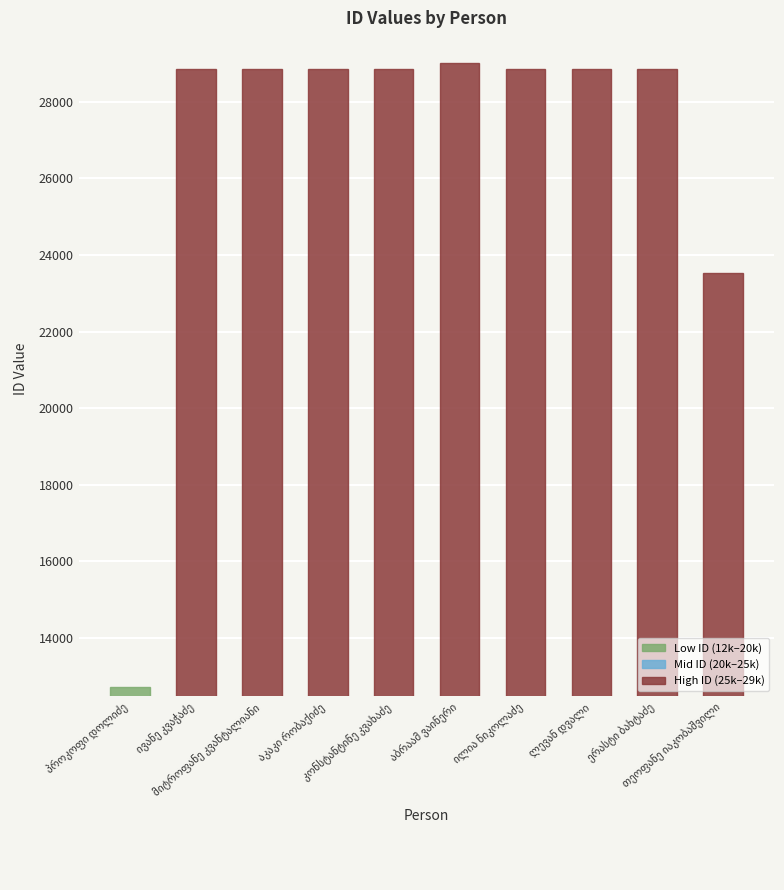

What is the maximum value shown in the chart?

29020